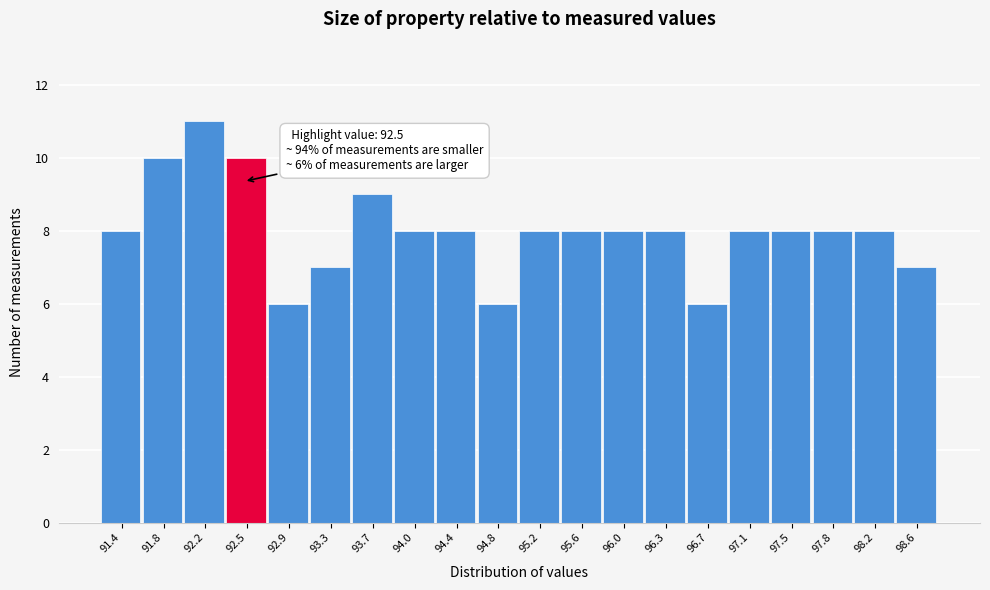

Which range on the x-axis has the tallest bar?

91.96 to 92.34